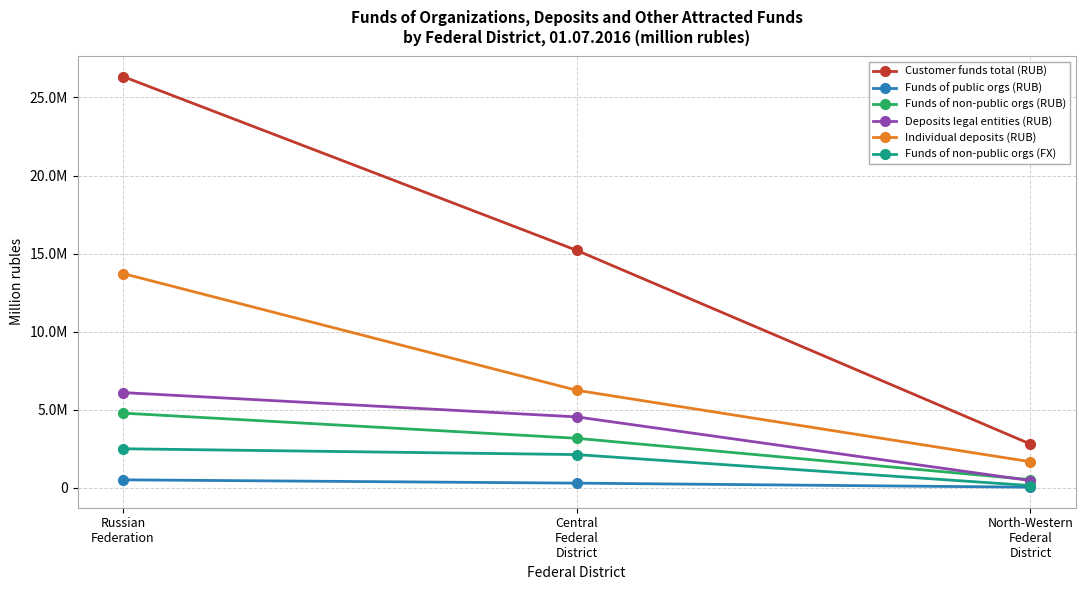

List the series in order of their peak value, lowest first.

Funds of public orgs (RUB), Funds of non-public orgs (FX), Funds of non-public orgs (RUB), Deposits legal entities (RUB), Individual deposits (RUB), Customer funds total (RUB)